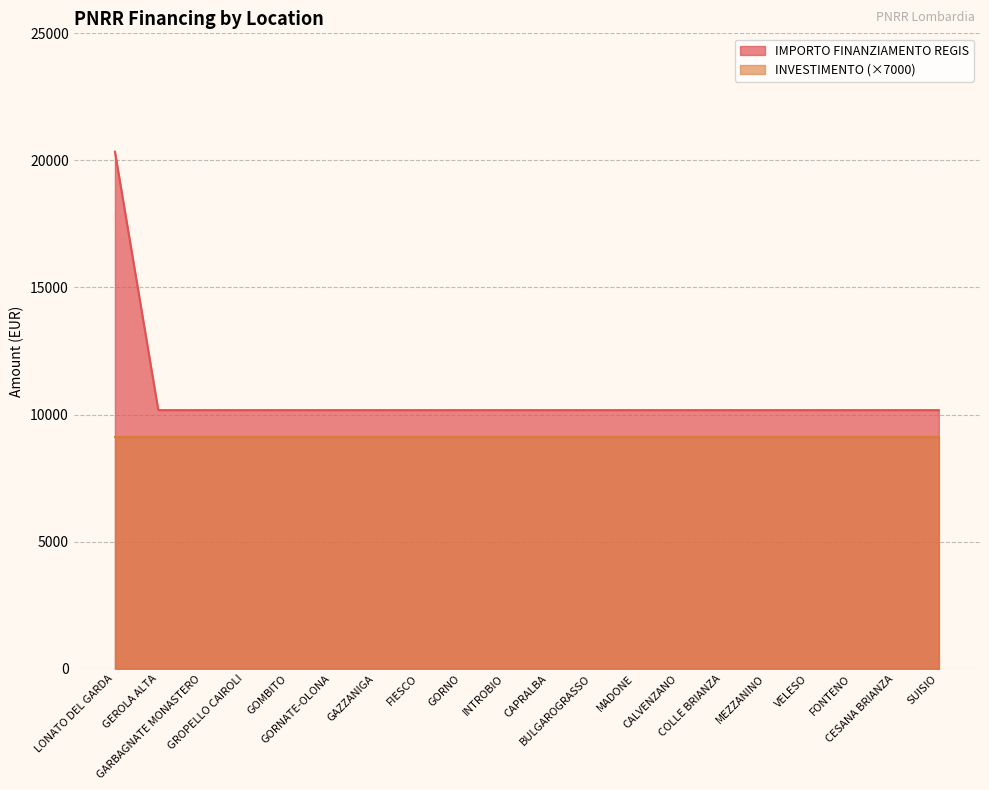

List the labels in order of value, largest first.

LONATO DEL GARDA, GEROLA ALTA, GARBAGNATE MONASTERO, GROPELLO CAIROLI, GOMBITO, GORNATE-OLONA, GAZZANIGA, FIESCO, GORNO, INTROBIO, CAPRALBA, BULGAROGRASSO, MADONE, CALVENZANO, COLLE BRIANZA, MEZZANINO, VELESO, FONTENO, CESANA BRIANZA, SUISIO